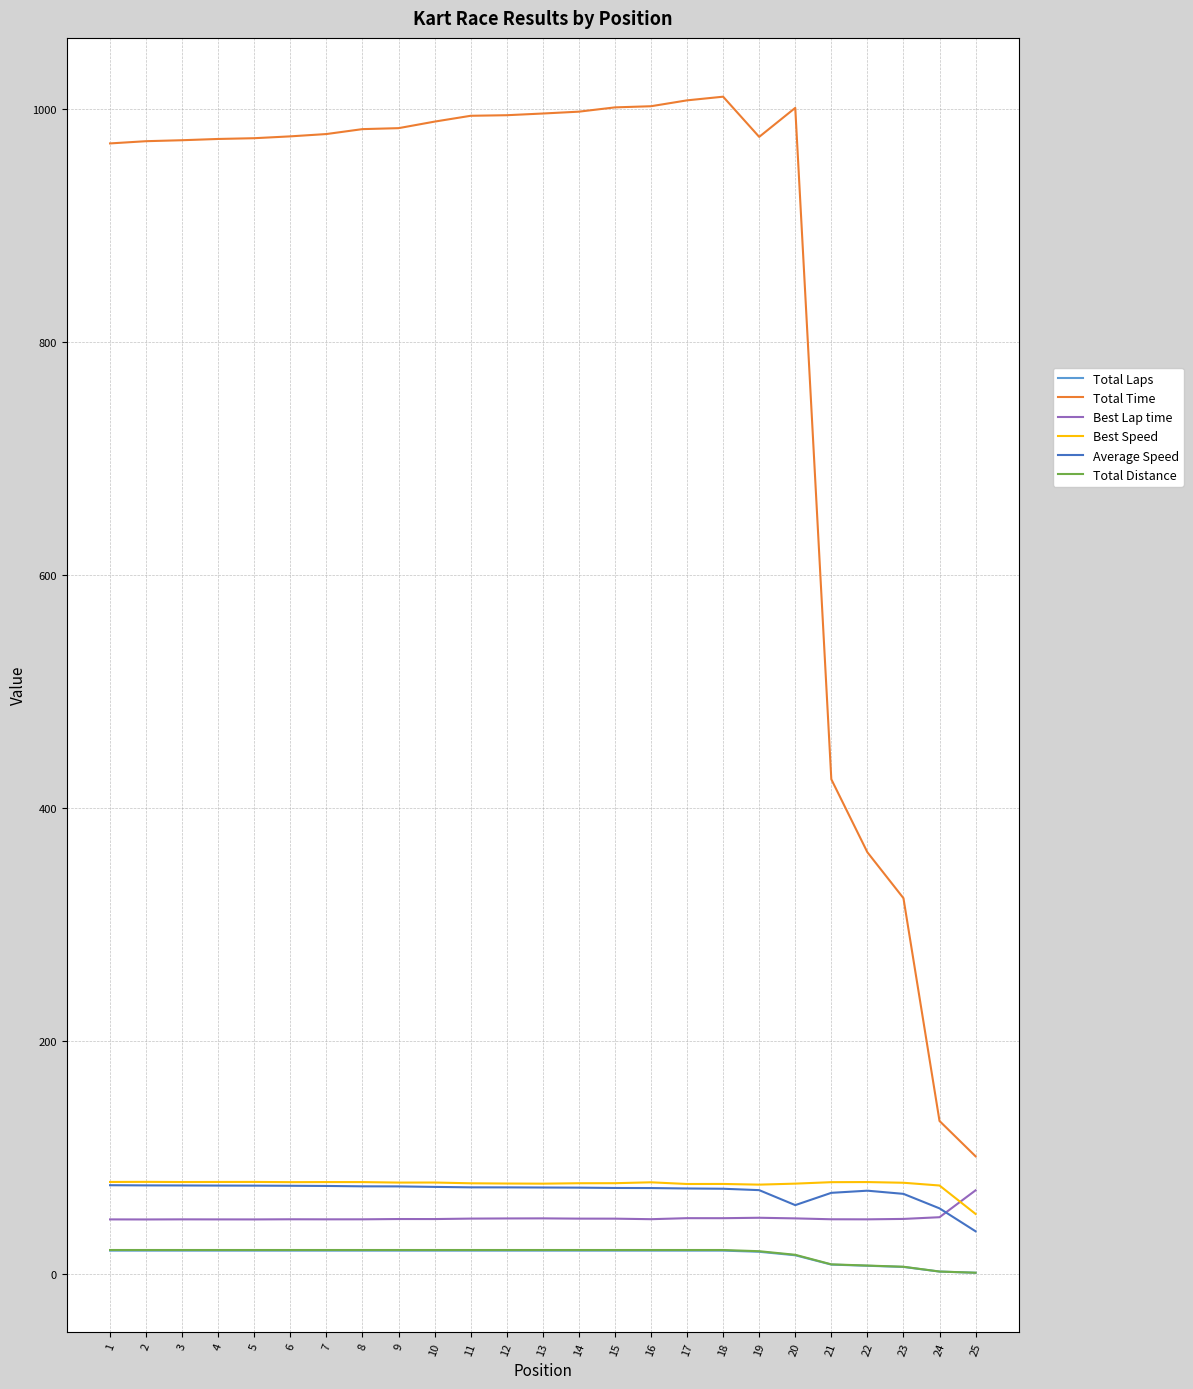

What is the maximum value shown in the chart?

1010.4